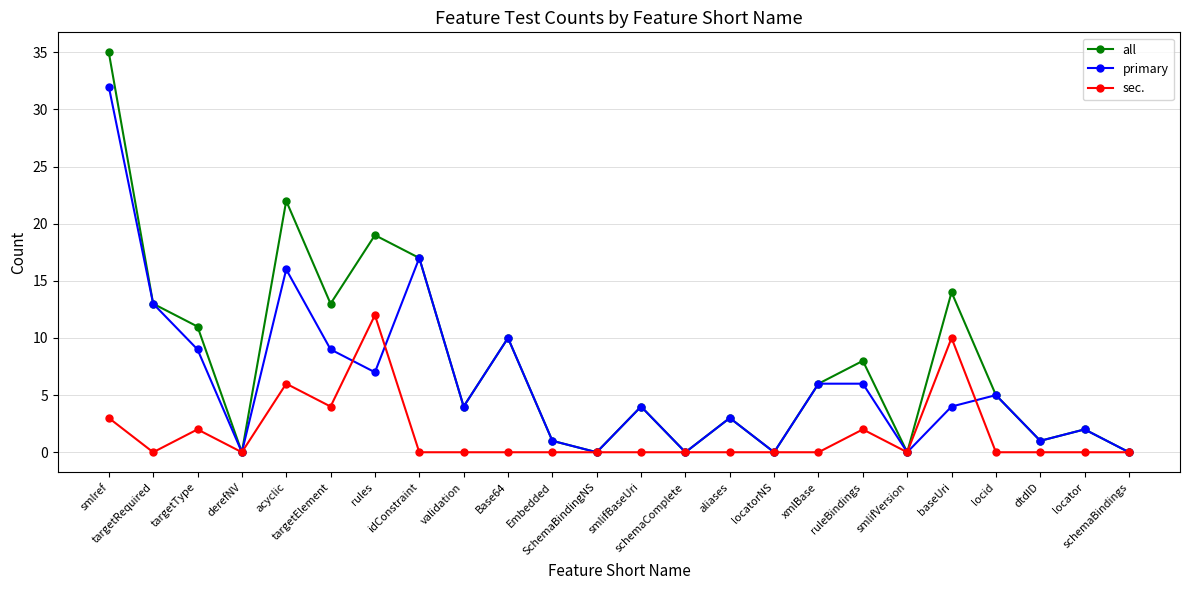

Which category has the highest value across all series?

smlref